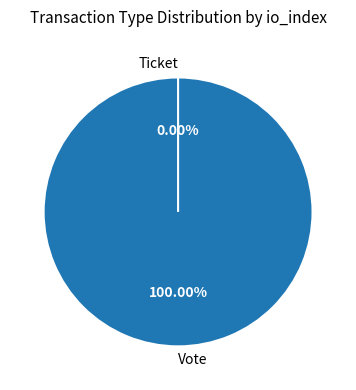

How many slices are in this pie chart?

2